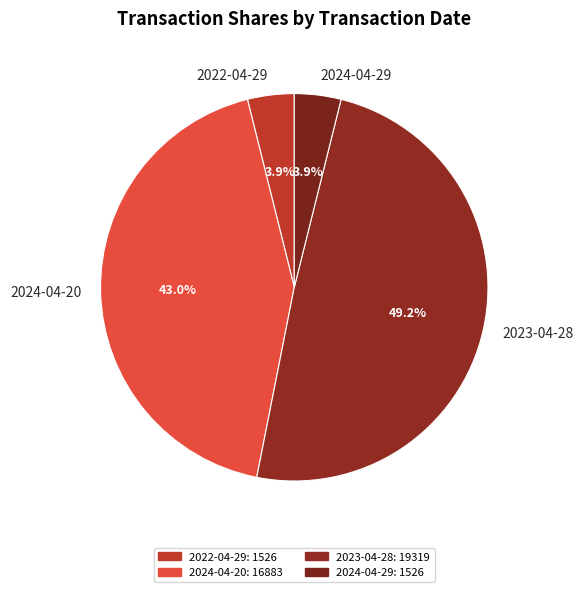

What is the total percentage of 2023-04-28 and 2024-04-20?

92.2%